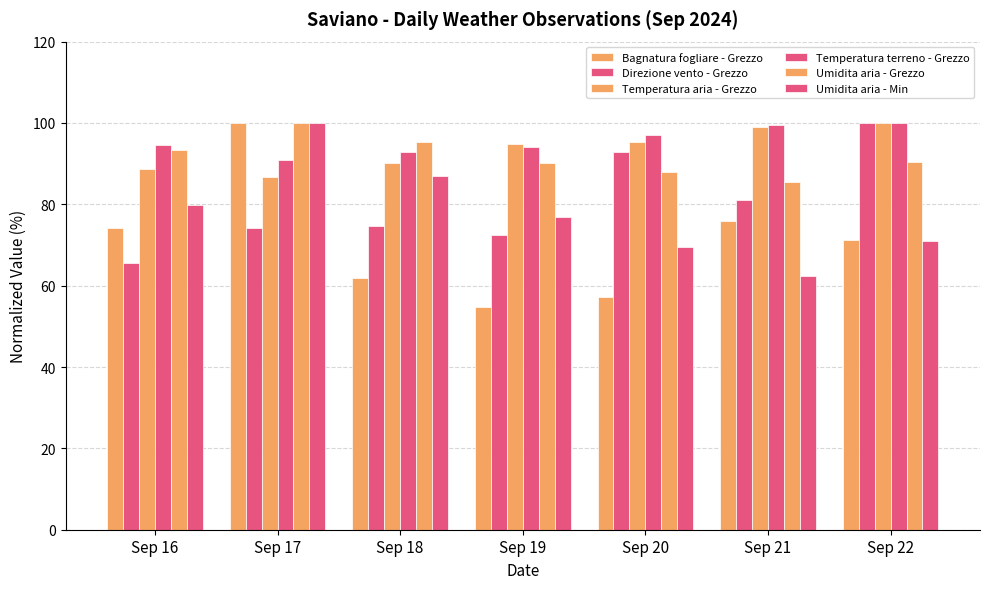

What is the minimum value for Temperatura aria - Grezzo?

86.7